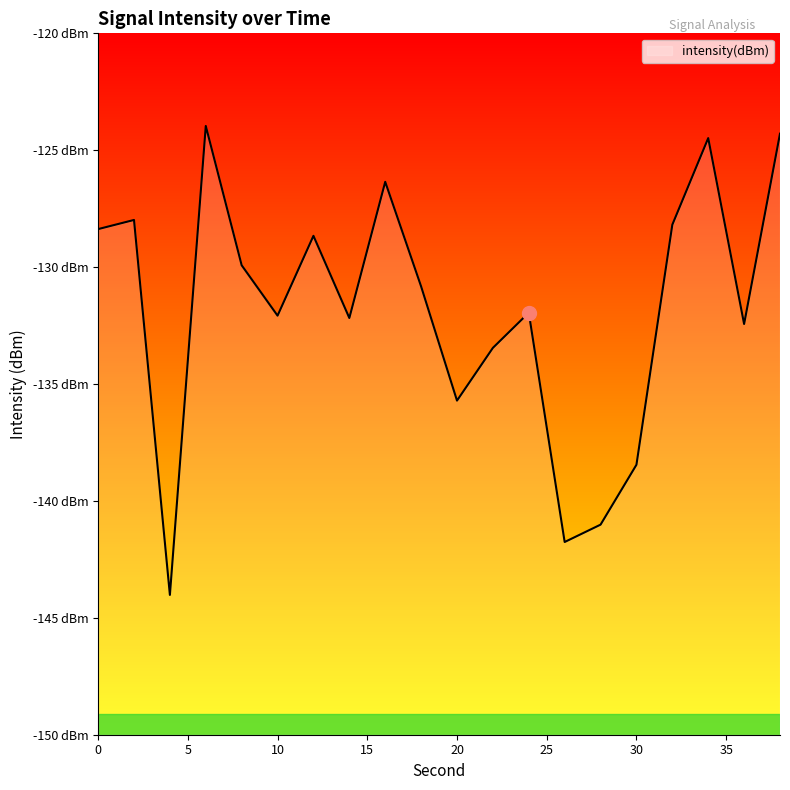

Rank the categories by value from highest to lowest.

6, 38, 34, 16, 2, 32, 0, 12, 8, 18, 24, 10, 14, 36, 22, 20, 30, 28, 26, 4